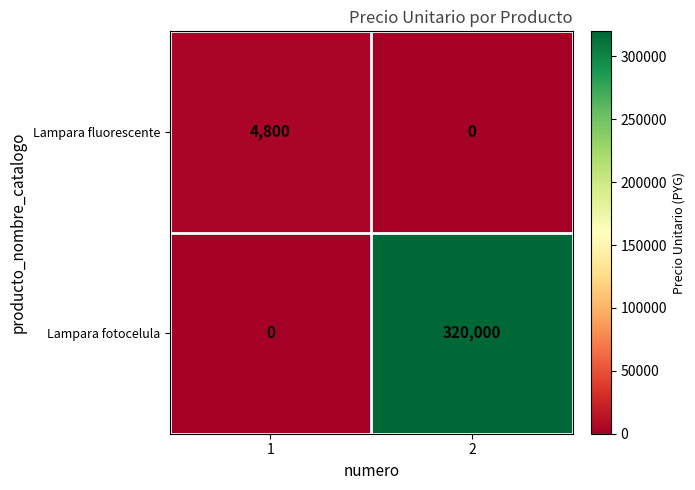

What value does the Lampara fotocelula series have at 2, to the nearest 50?

320000